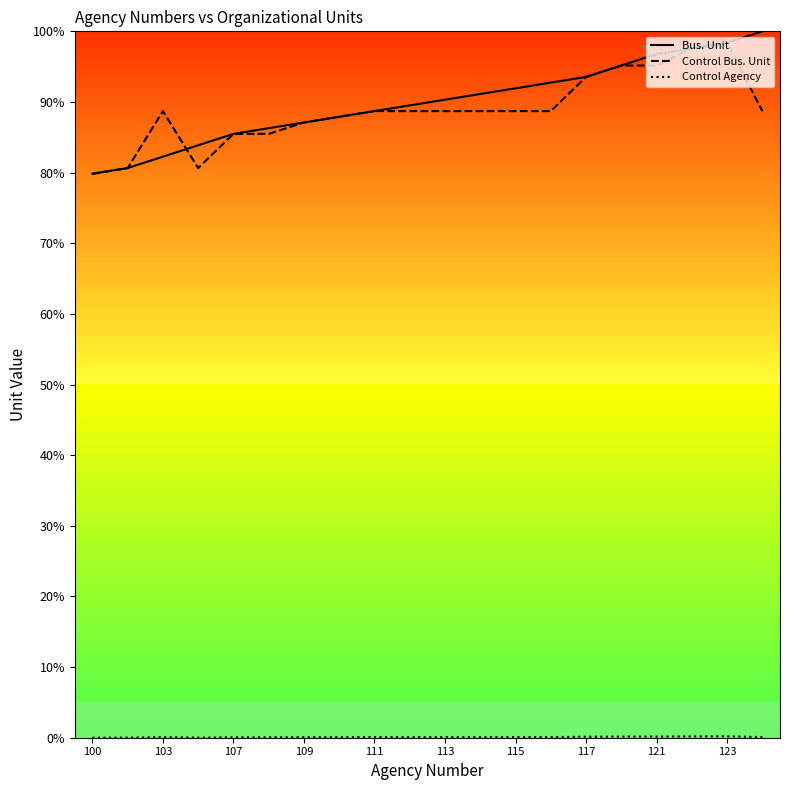

What is the maximum value for Bus. Unit?

100.0